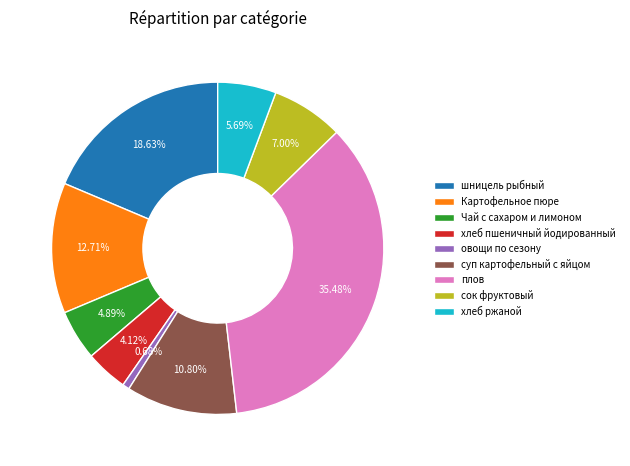

What percentage do сок фруктовый and плов together represent?

42.5%